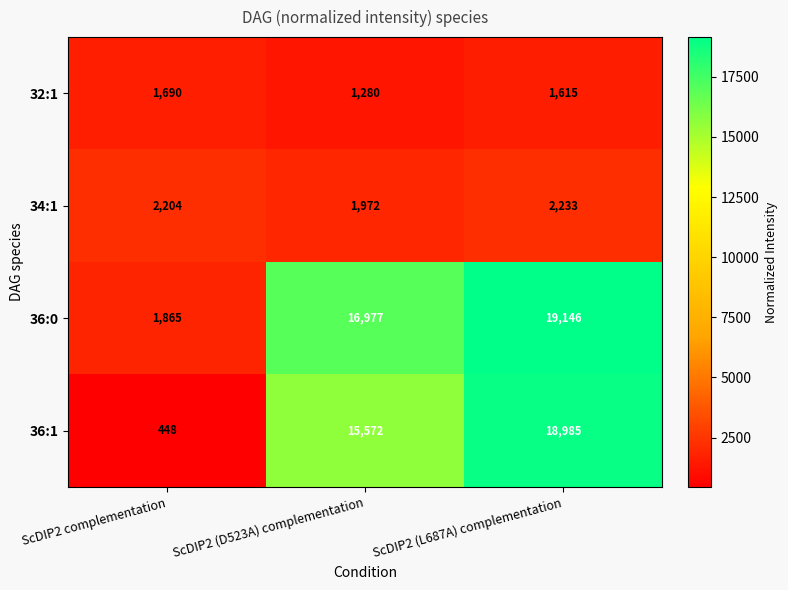

Reading left to right, what are all the values shown in this chart?

32:1: 1690	1280	1615
34:1: 2204	1972	2233
36:0: 1865	16977	19146
36:1: 448	15572	18985